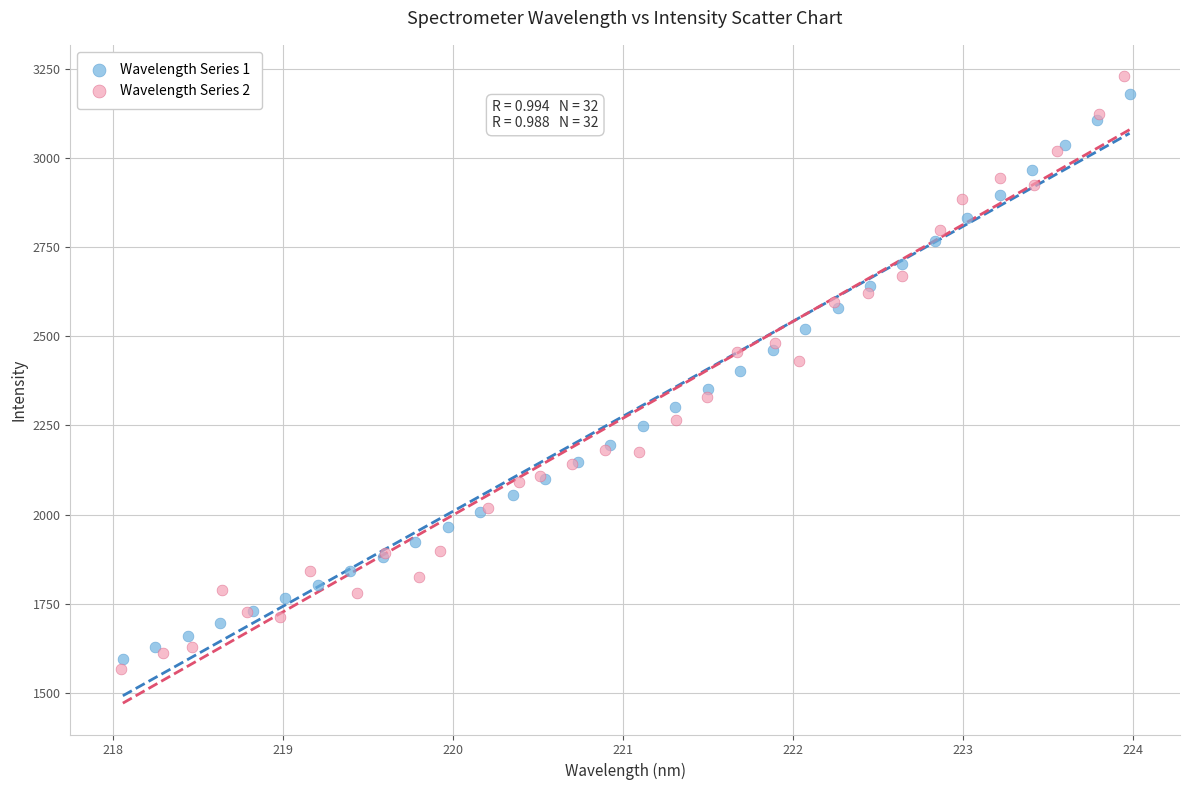

Which series reaches the maximum Y coordinate?

Wavelength Series 2